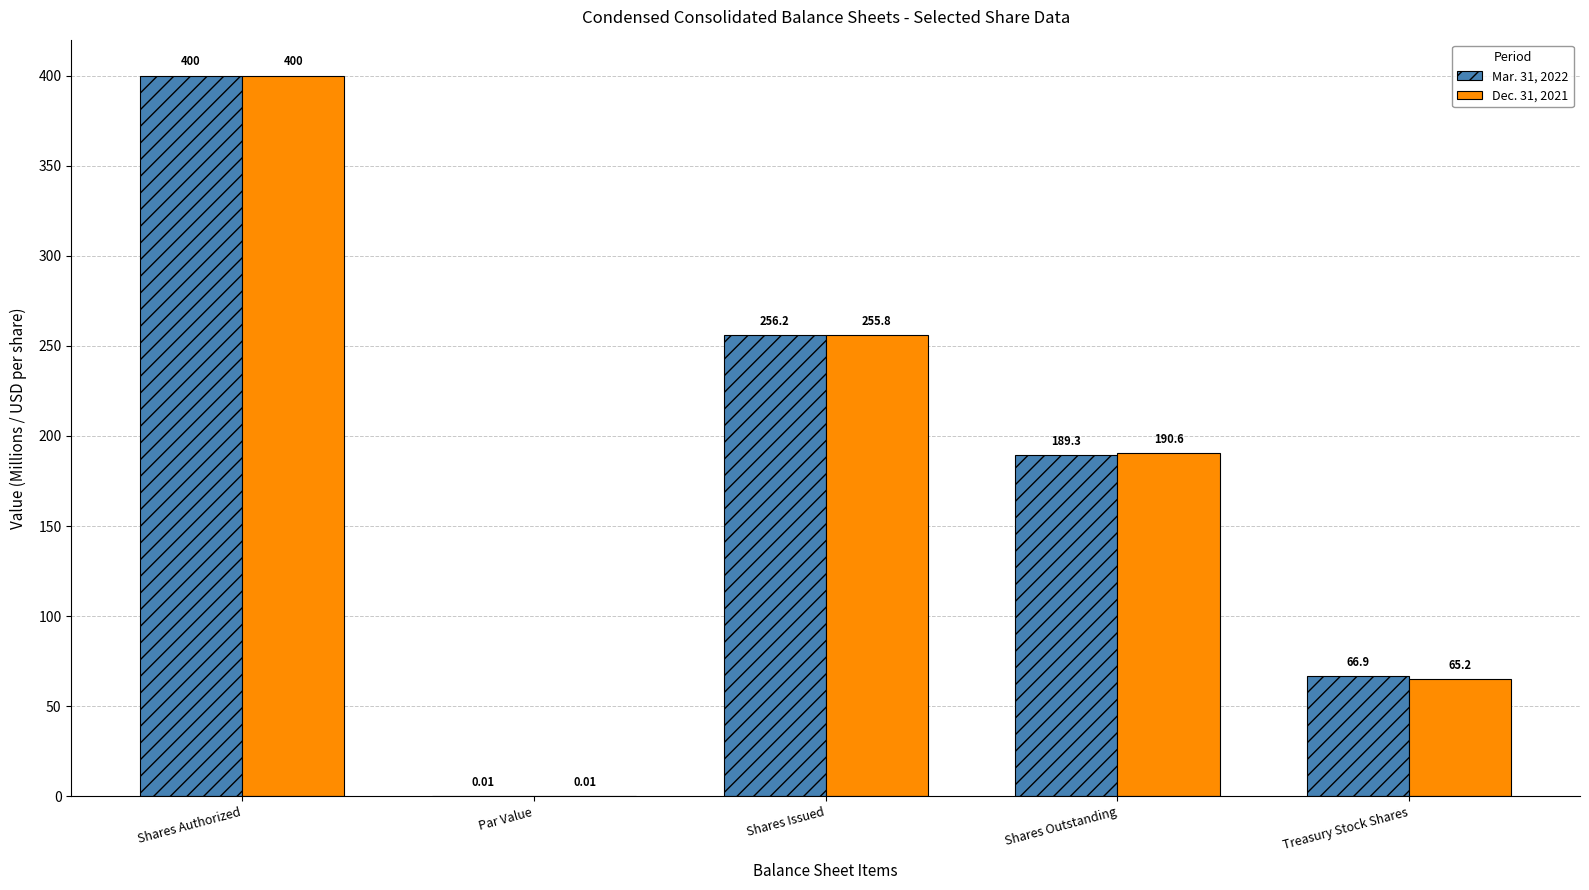

What is the sum of all Mar. 31, 2022 values?

912.4